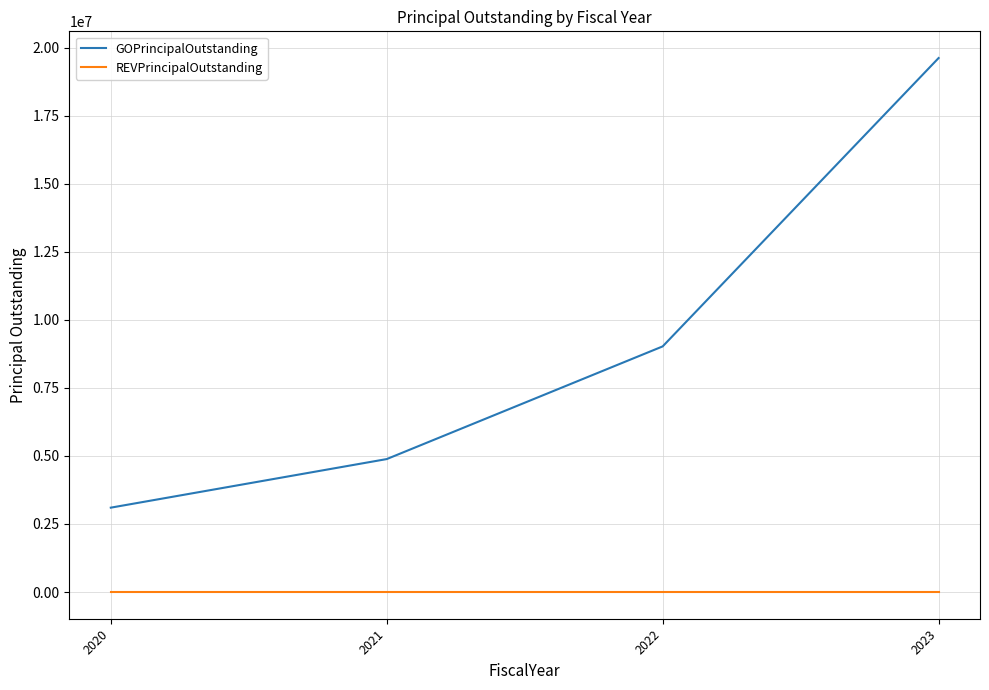

Between 2021 and 2023, which series saw the biggest shift?

GOPrincipalOutstanding